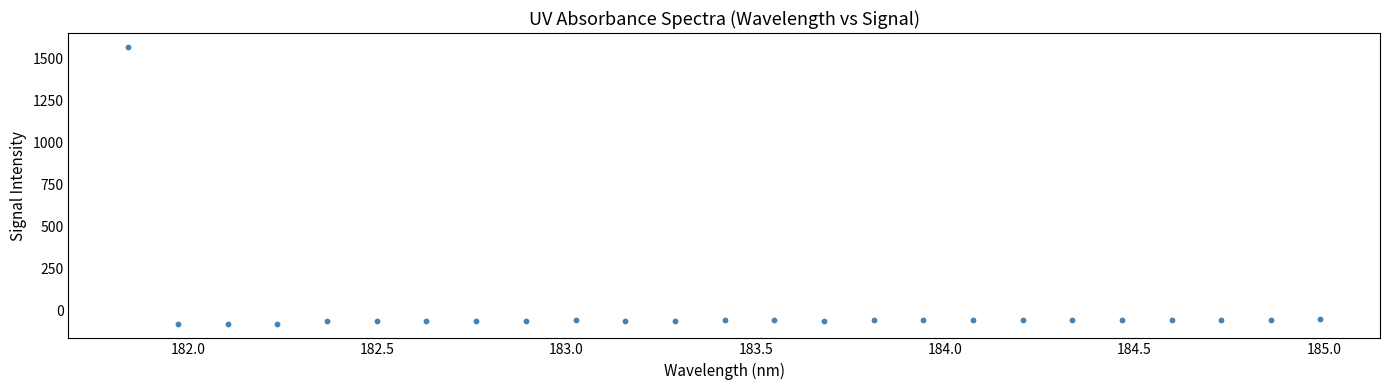

What is the range of Y values (max minus min)?

1656.1